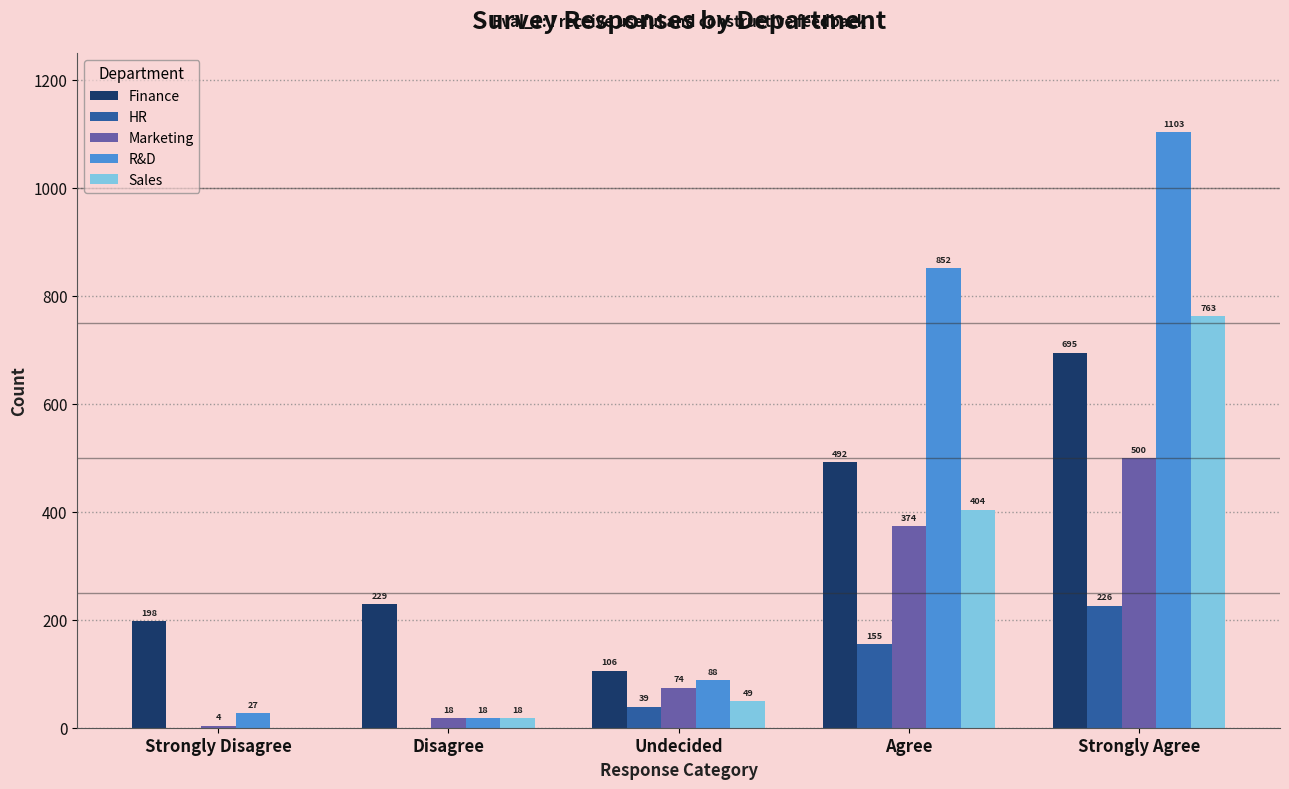

Where is Sales nearest to the value 381?

Agree